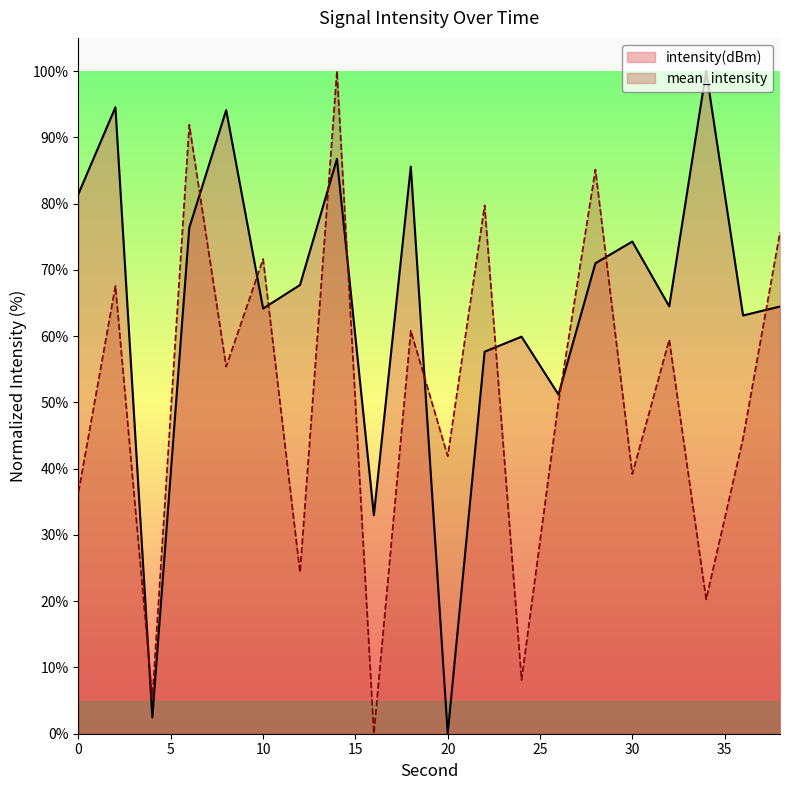

Which series changed the most between 4 and 38?

mean_intensity